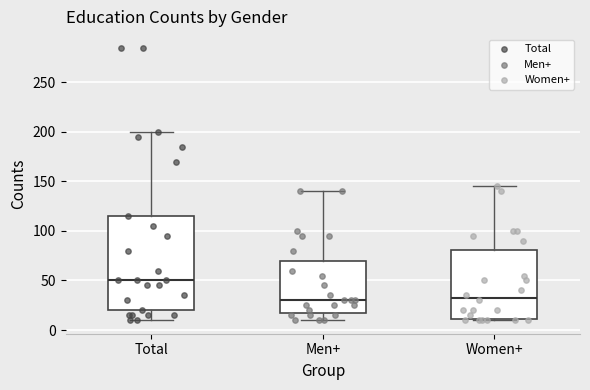

Which box has the highest median line?

Total